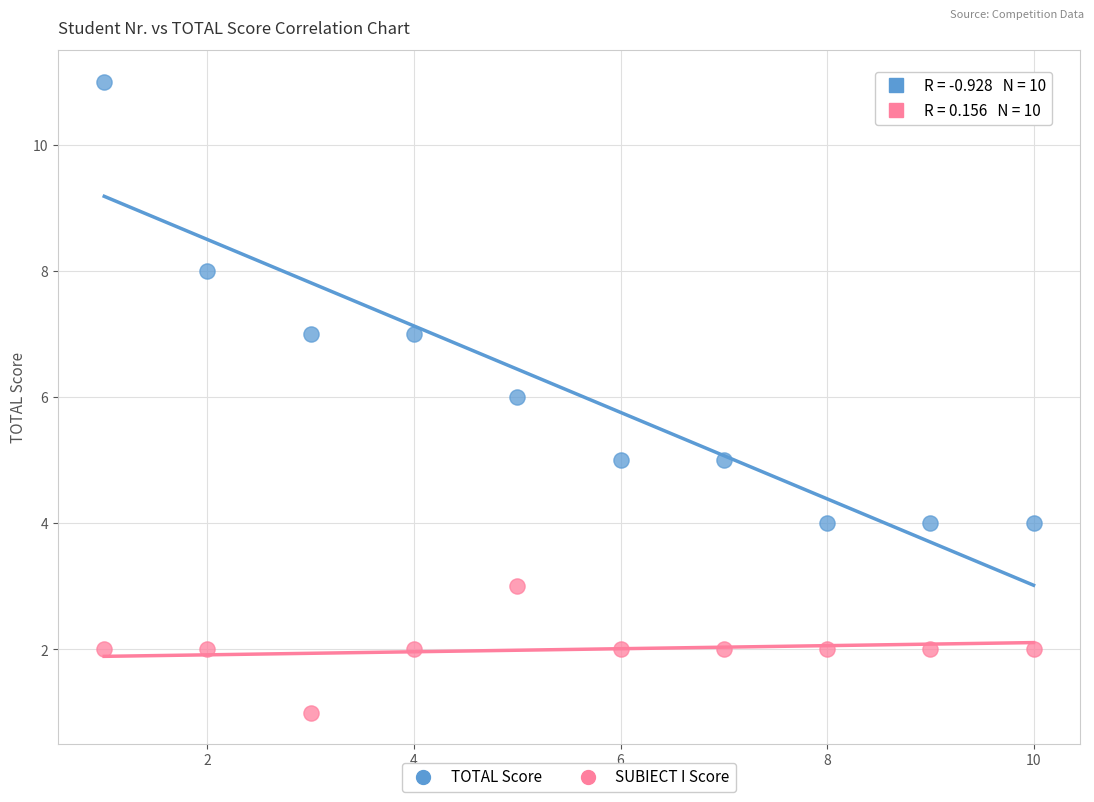

Across all data points, what is the range of X values (max minus min)?

9